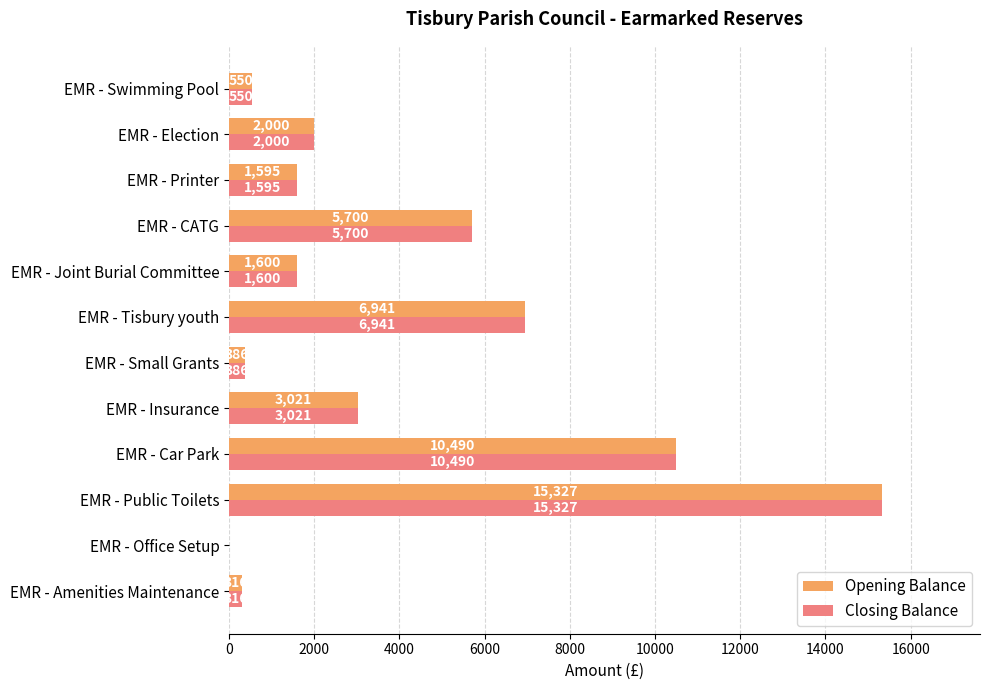

At which category is the sum across all series the highest?

EMR - Public Toilets